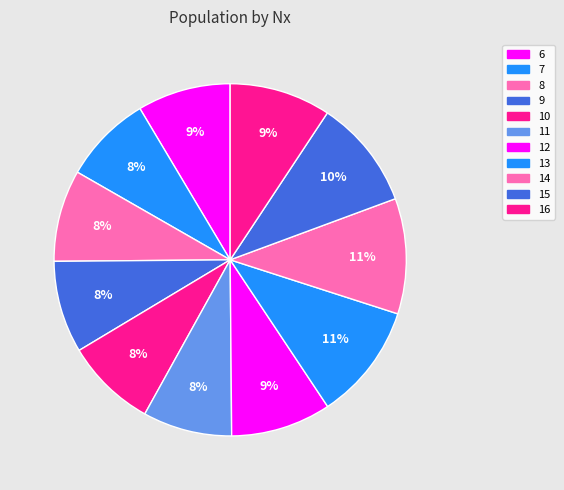

What percentage is the 16 slice, to the nearest percent?

9%